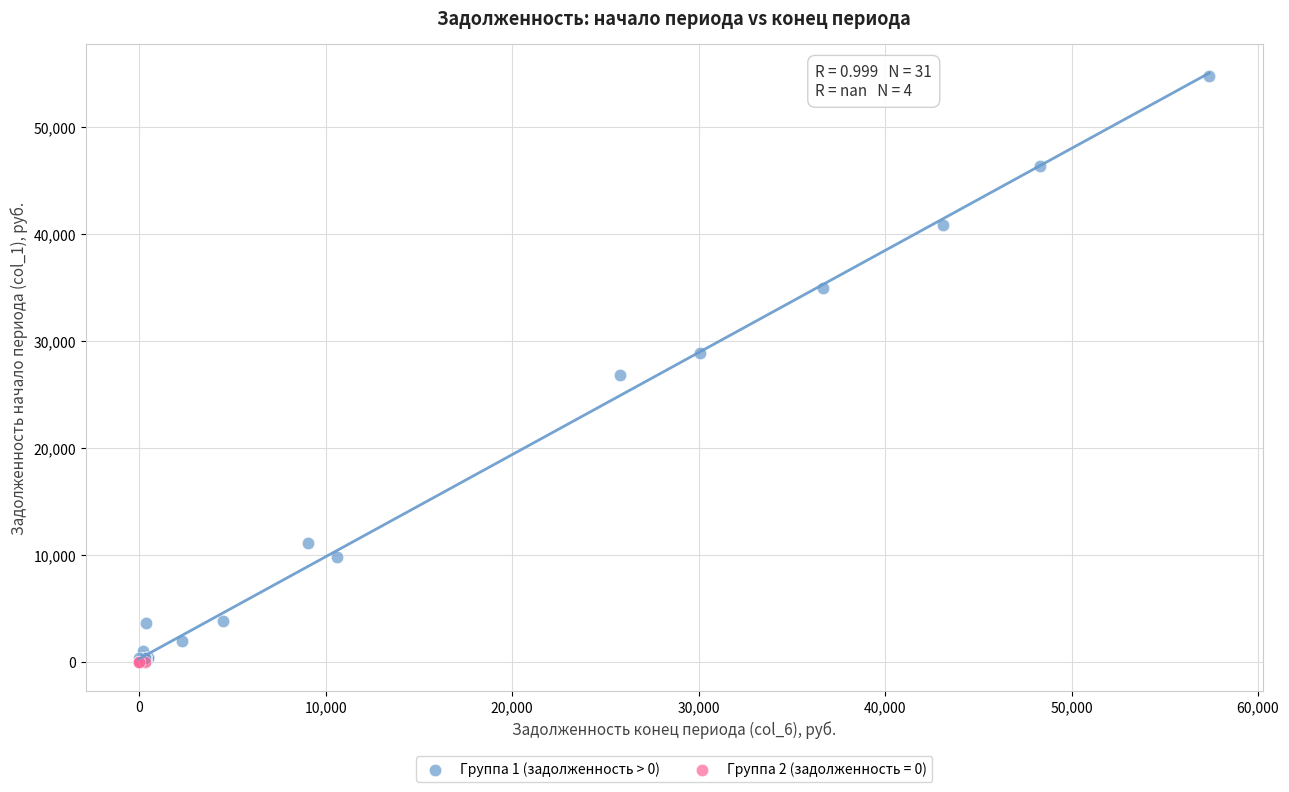

Which series reaches the maximum Y coordinate?

Группа 1 (задолженность > 0)